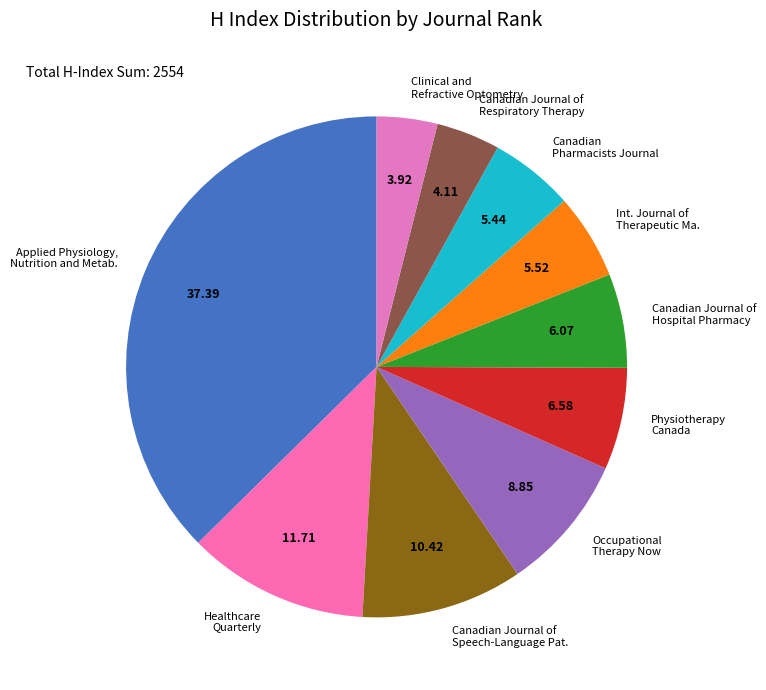

Is there a majority slice in this chart?

No